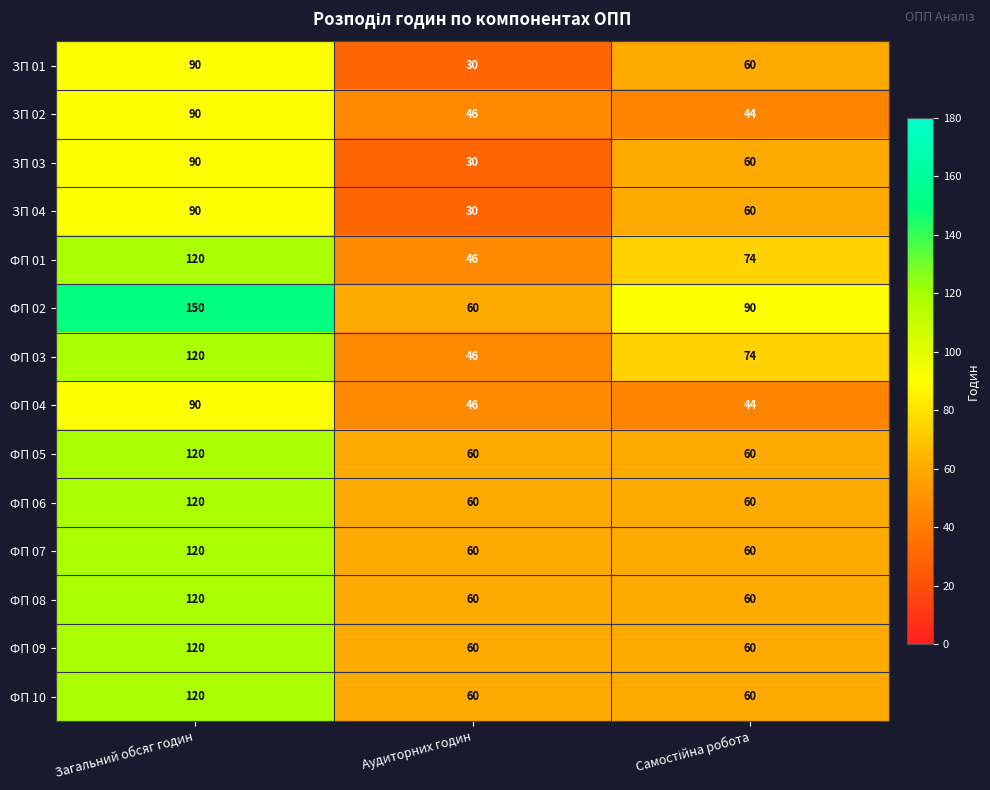

Which label corresponds to the largest value in the chart?

Загальний обсяг годин